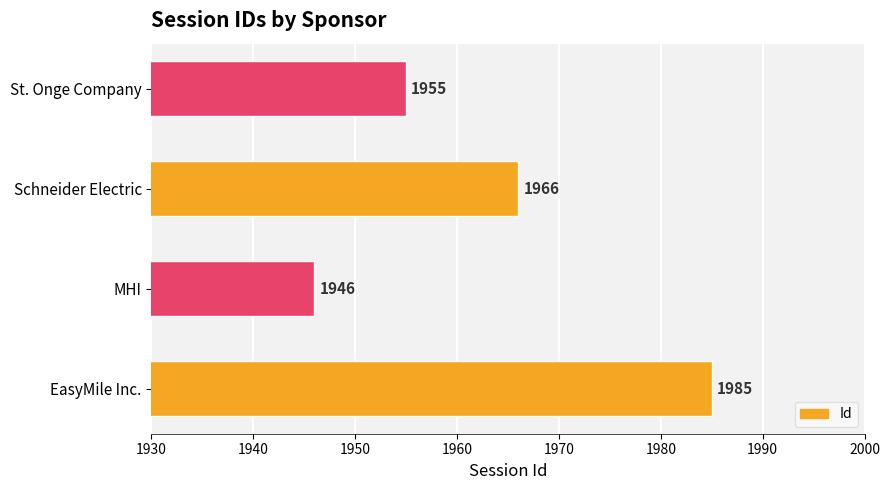

Which has a higher value, St. Onge Company or EasyMile Inc.?

EasyMile Inc.